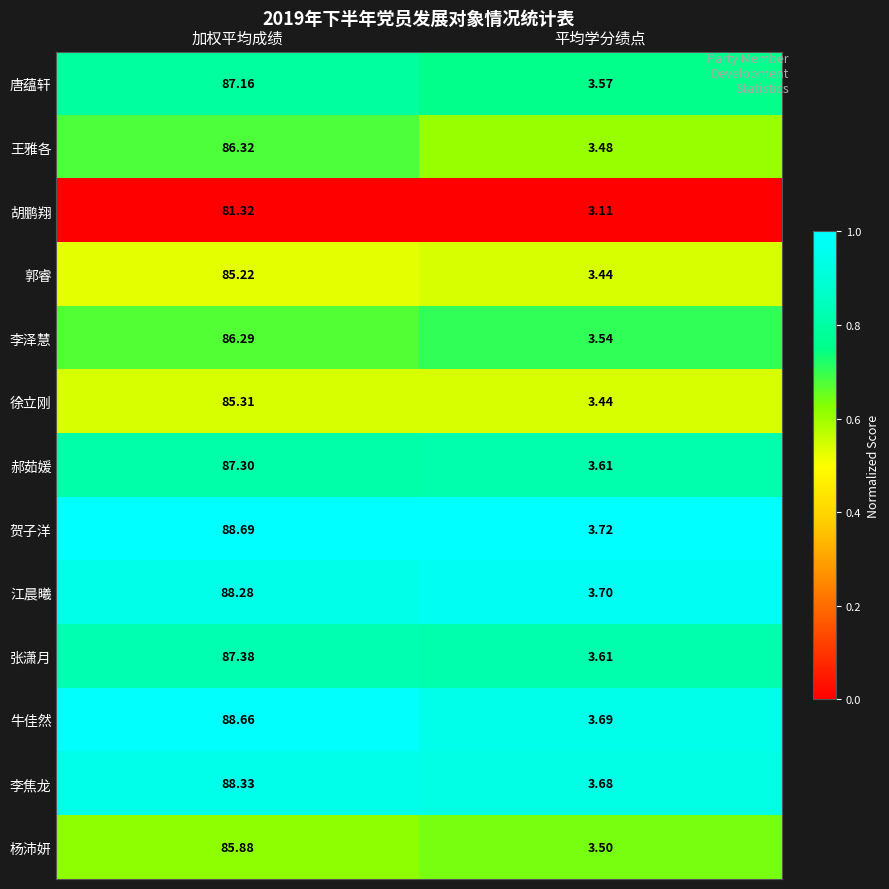

Count the number of data series in this chart.

13